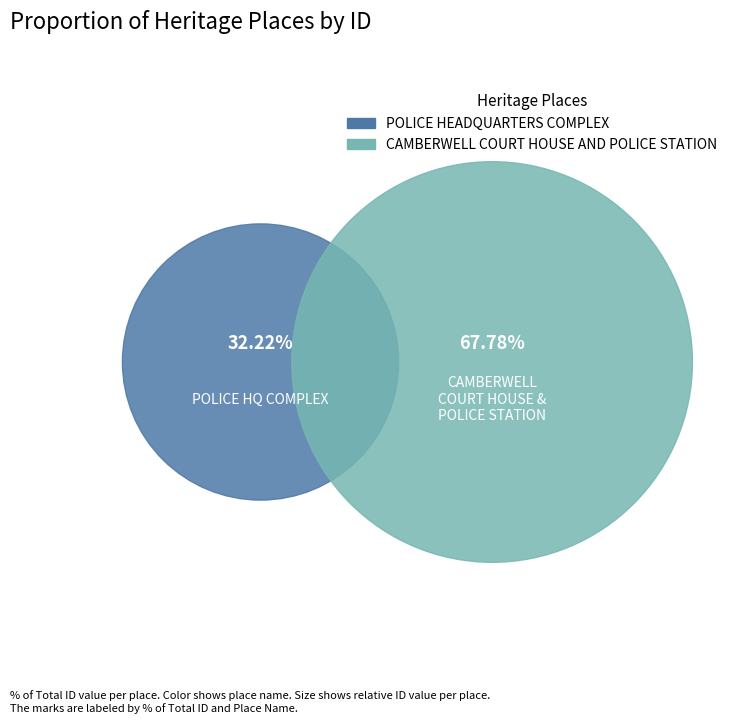

What percentage do CAMBERWELL COURT HOUSE AND POLICE STATION and POLICE HEADQUARTERS COMPLEX together represent?

100.0%